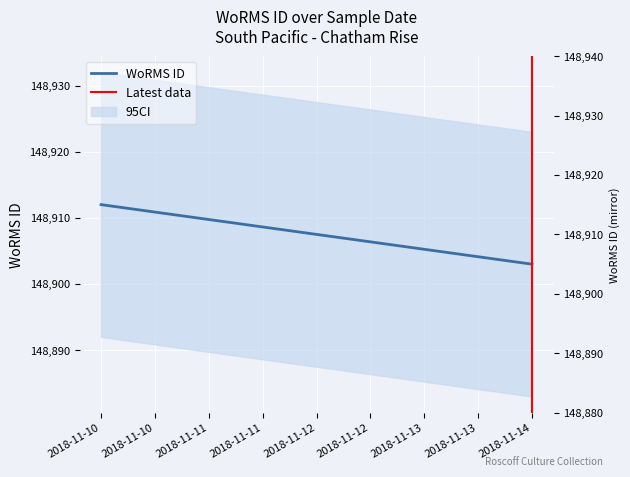

List the labels in order of value, smallest first.

2018-11-14, 2018-11-10, 2018-11-10